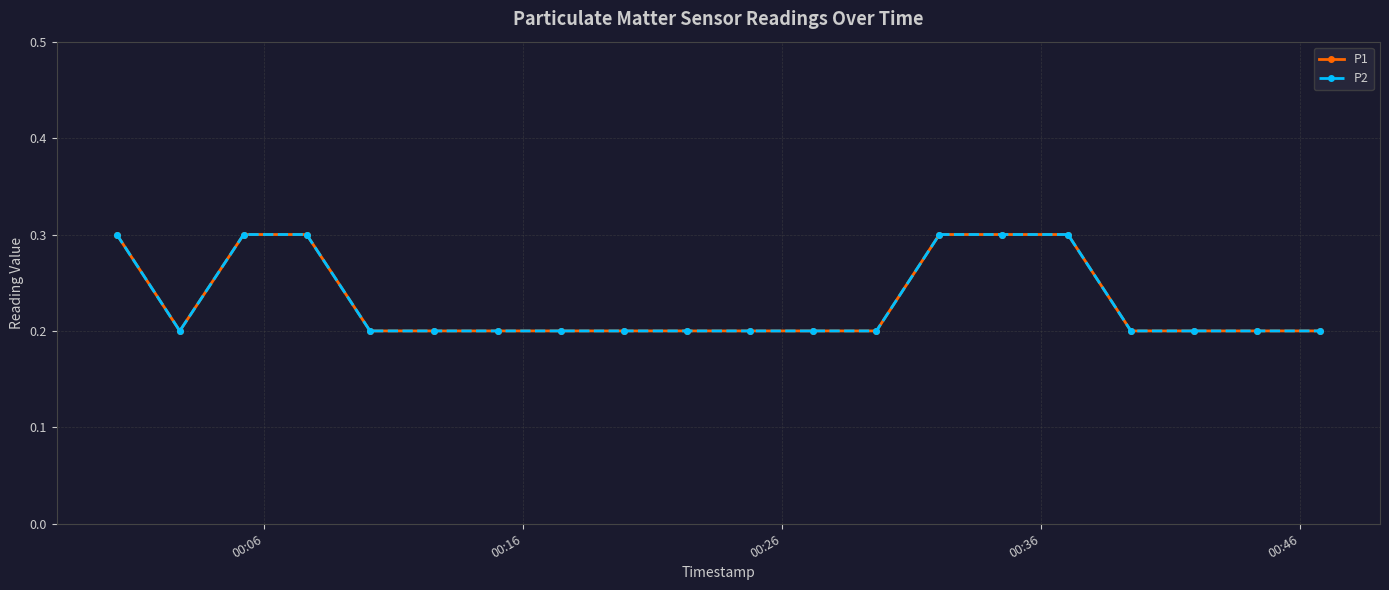

Where is P1 nearest to the value 0?

00:16